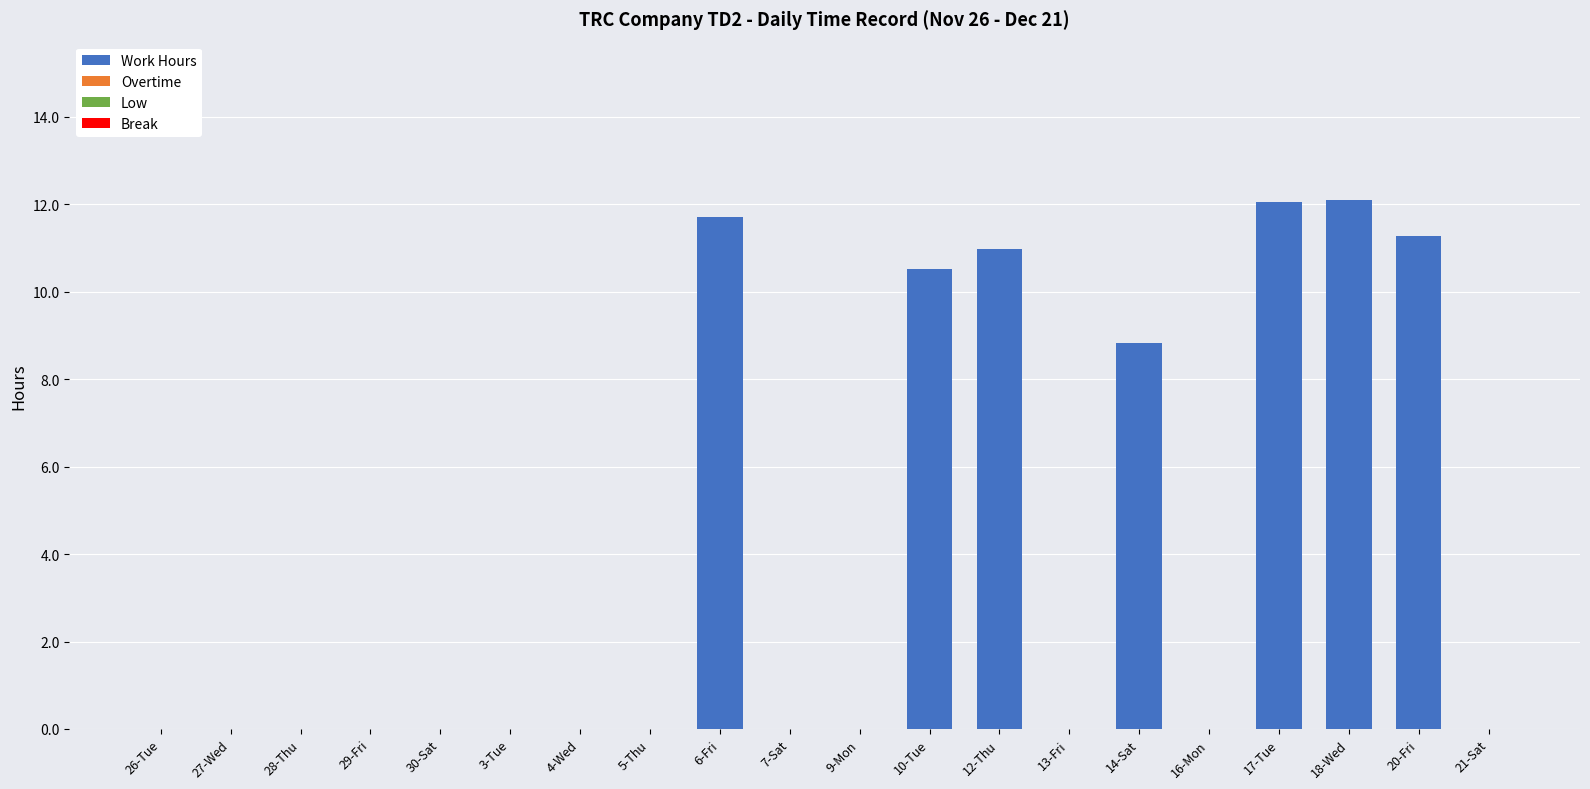

Is it true that the value at 7-Sat is 0.0?

True